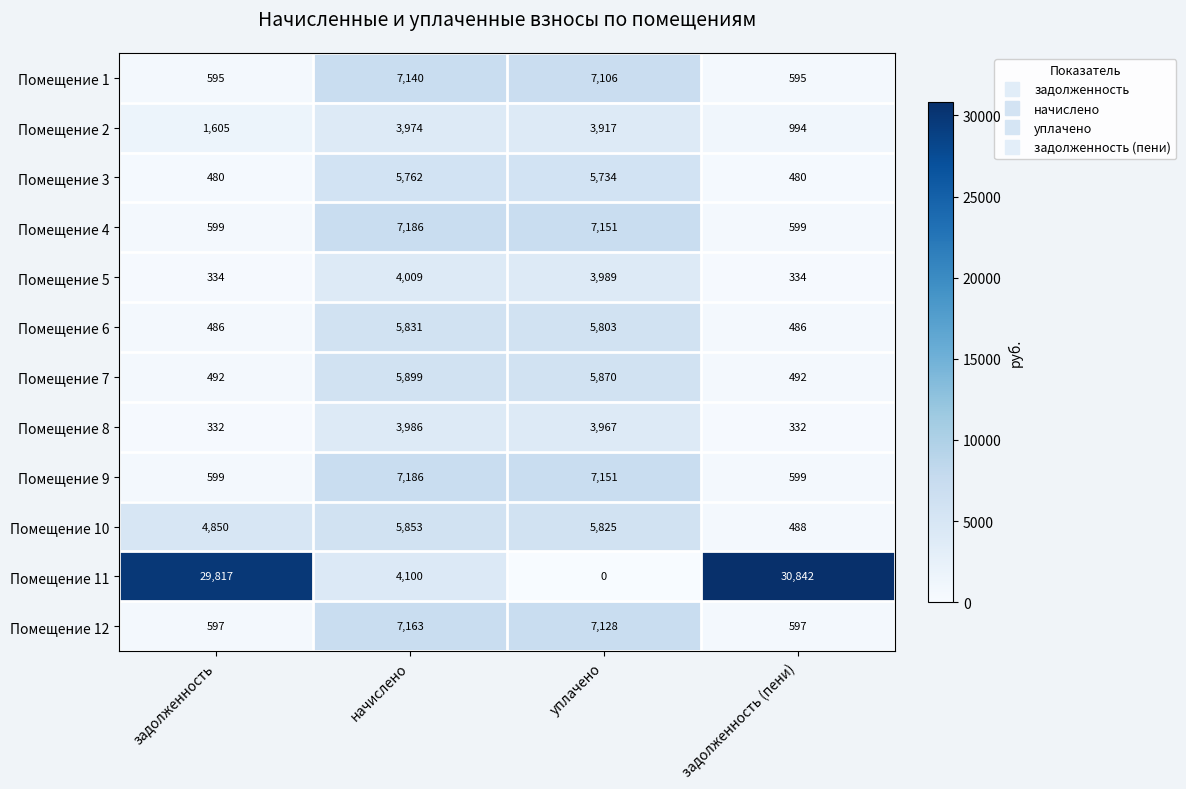

Which series has the widest spread of values?

Помещение 11